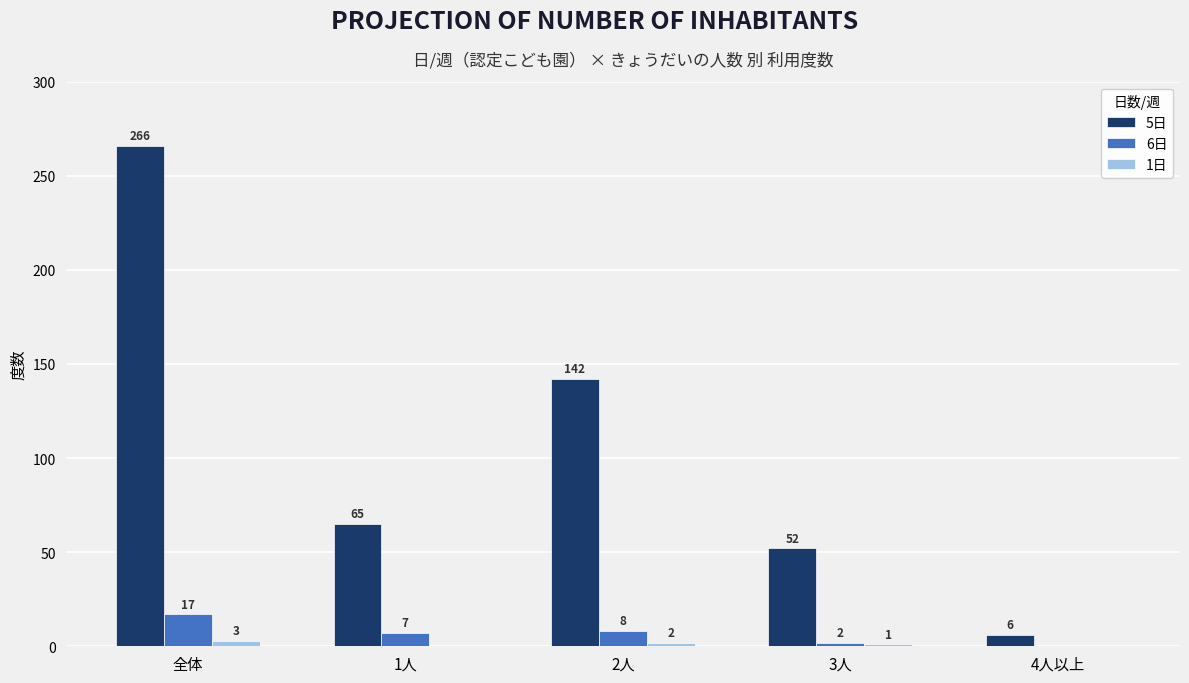

What is the sum of all 1日 values?

6